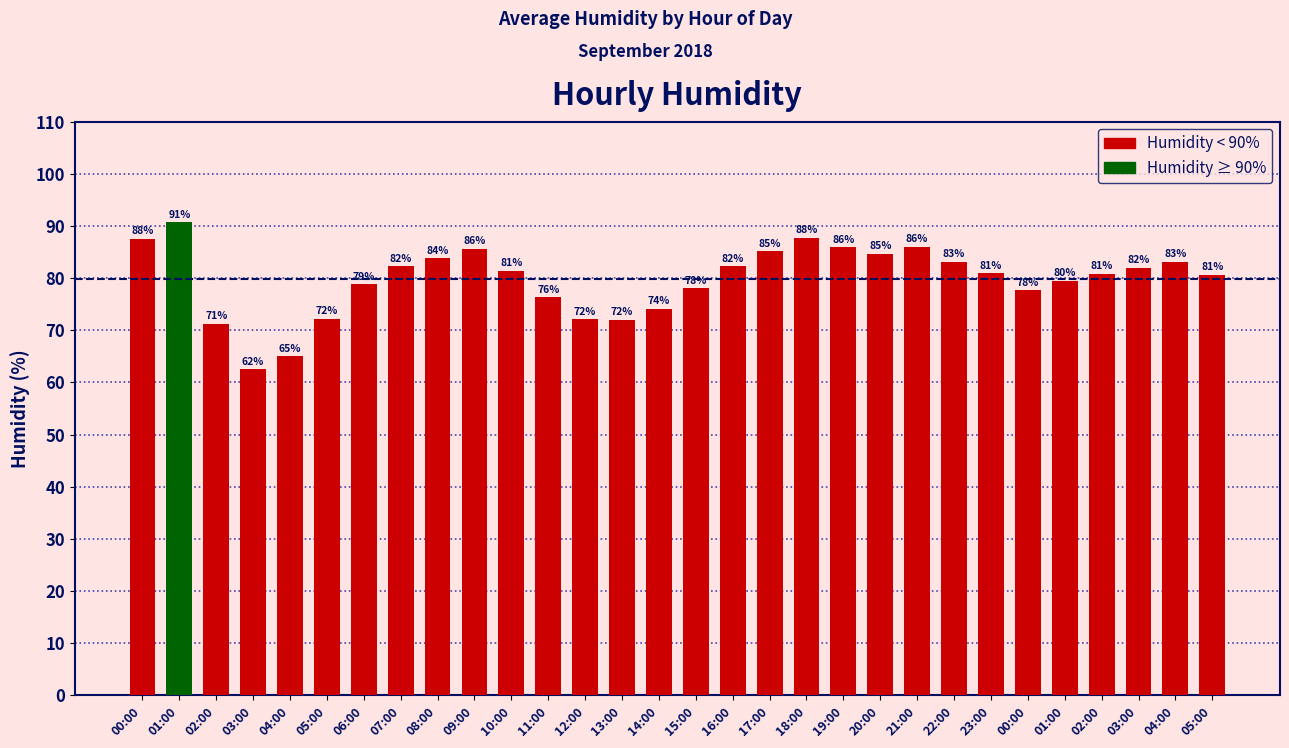

How many values exceed 81?

15